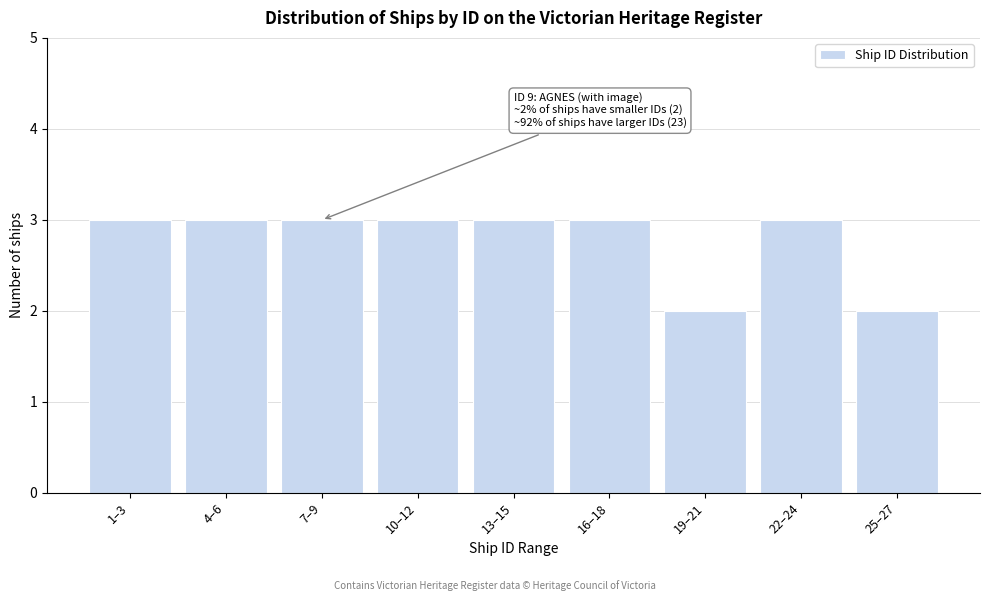

Reading left to right, transcribe all the data shown in this chart.

3	3	3	3	3	3	2	3	2